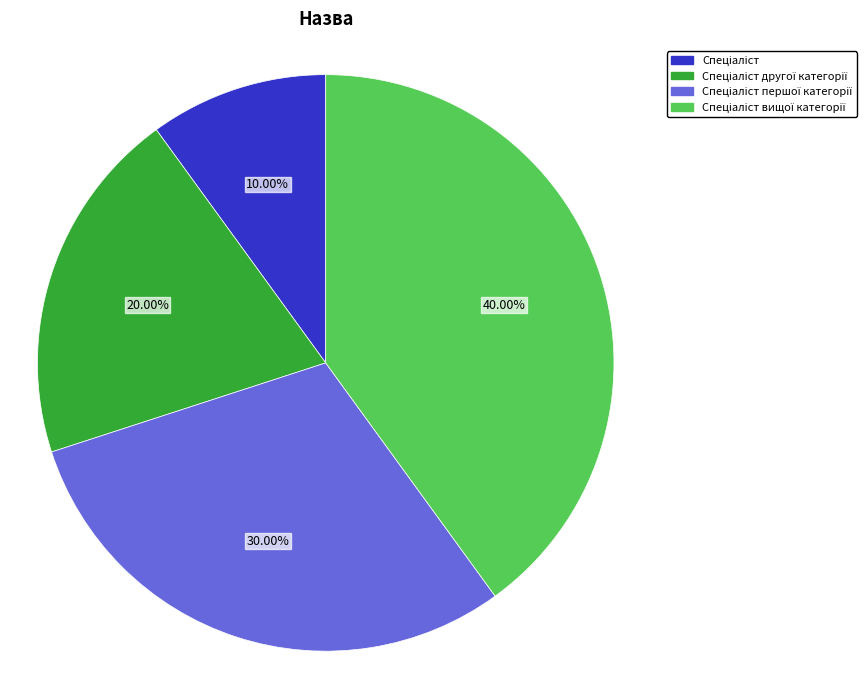

Is there any slice that represents more than half of the pie?

No